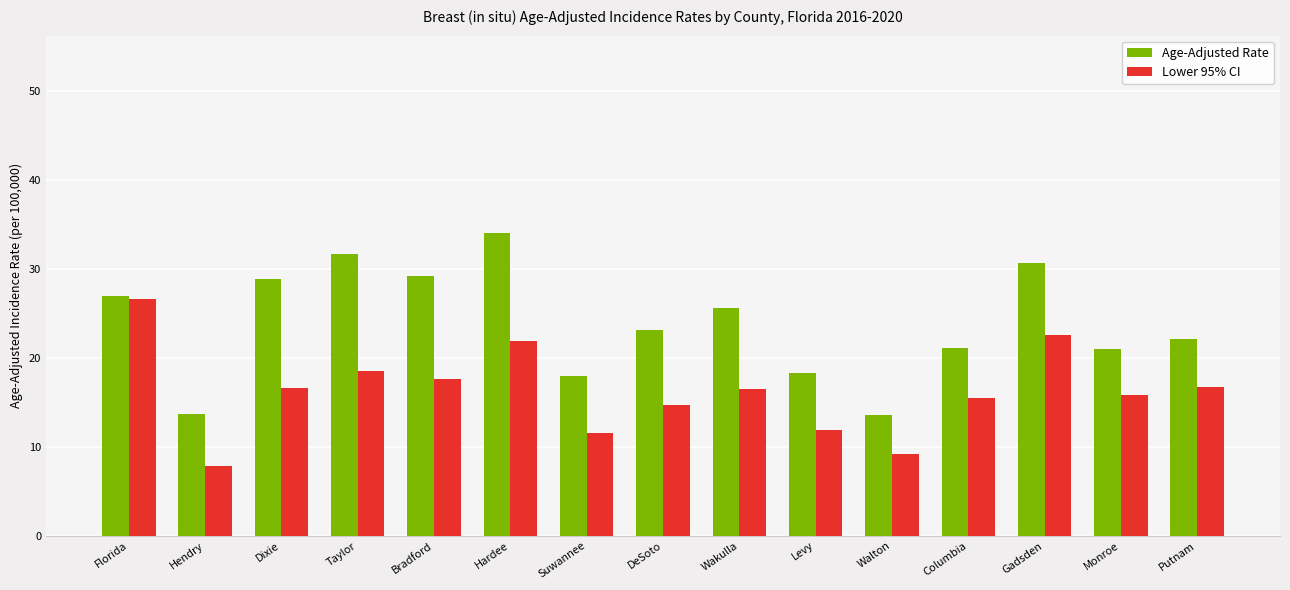

What is the sum of the Age-Adjusted Rate values at Bradford and Levy?

47.5